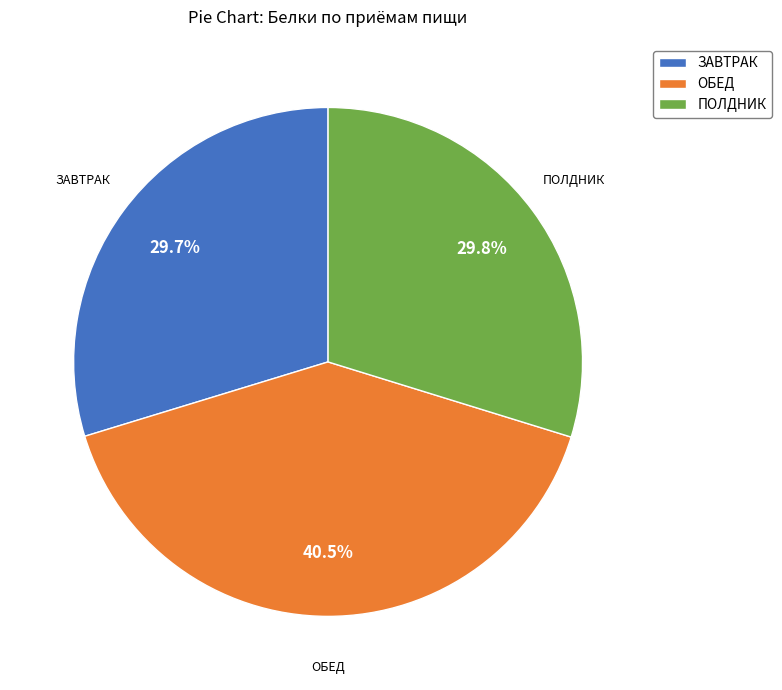

Is there a majority slice in this chart?

No